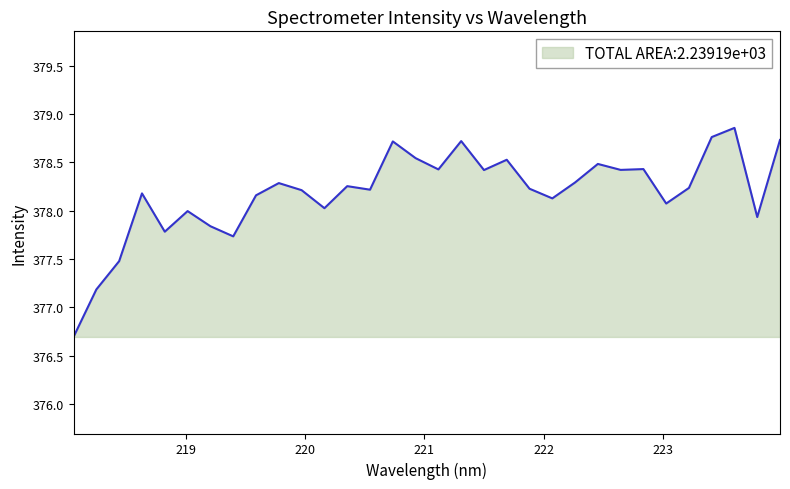

What is the smallest value displayed?

376.7